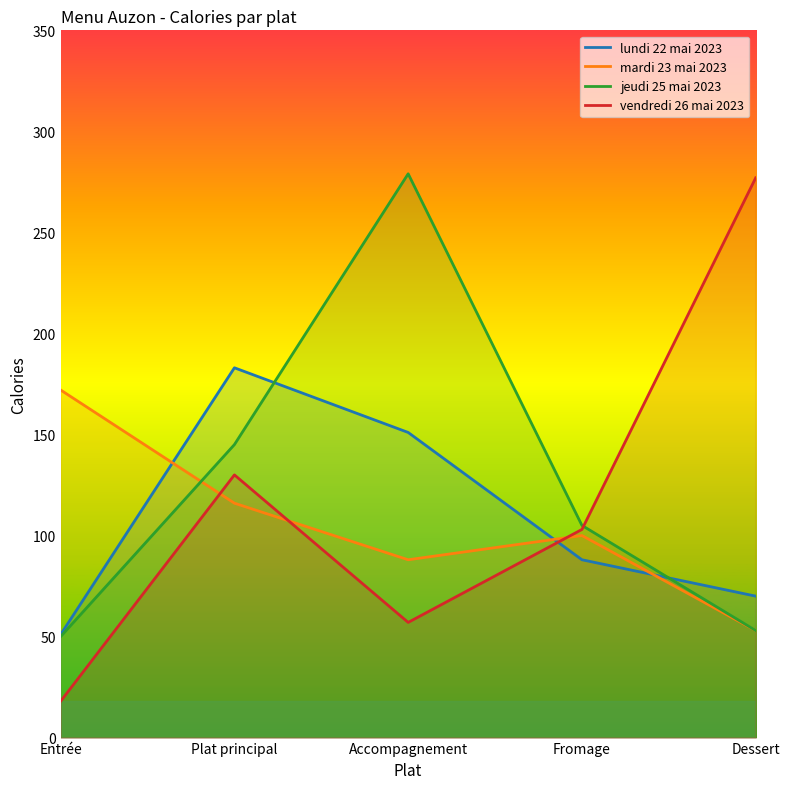

List the labels in order of lundi 22 mai 2023 value, largest first.

Plat principal, Accompagnement, Fromage, Dessert, Entrée